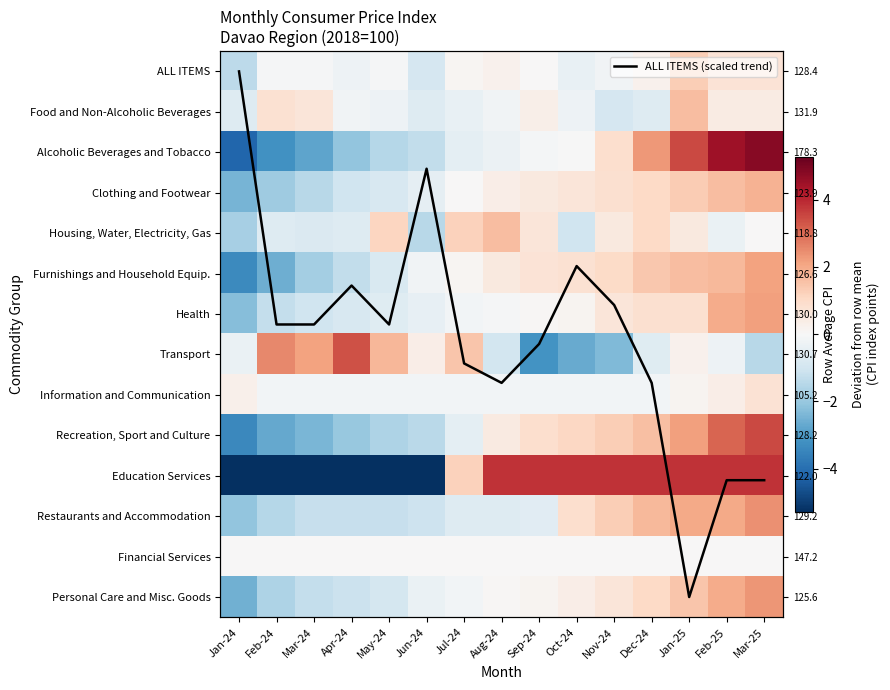

Which series has the widest spread of values?

ALL ITEMS (scaled trend)